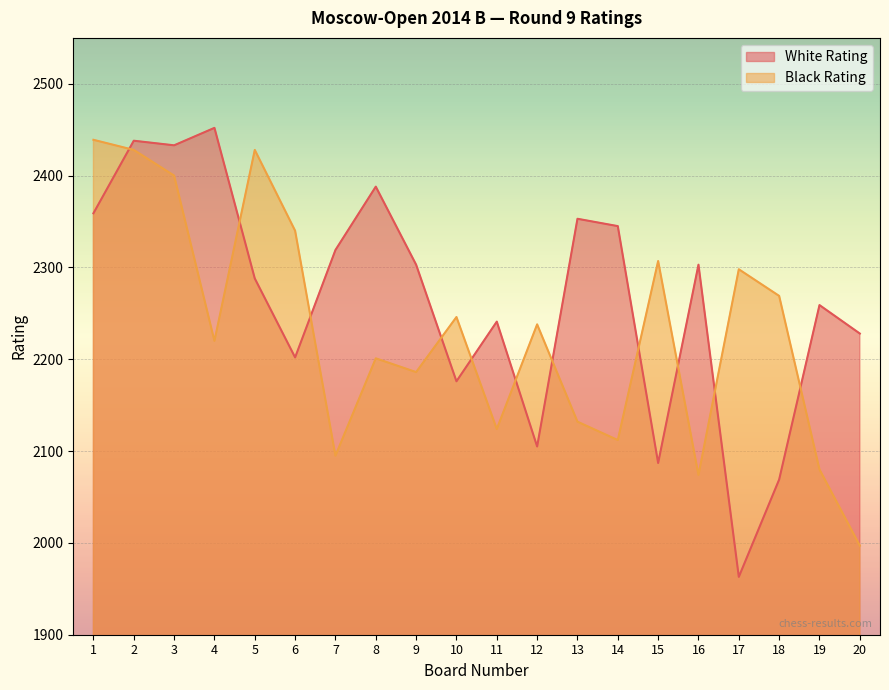

At which label is White Rating closest to 2207?

6